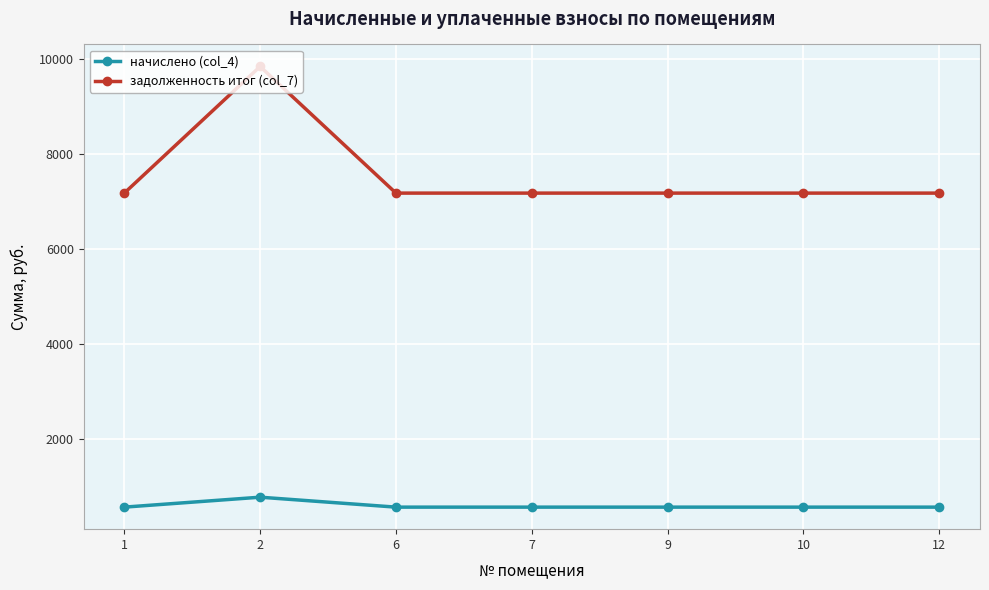

Is this an area chart (filled region under the line)?

No